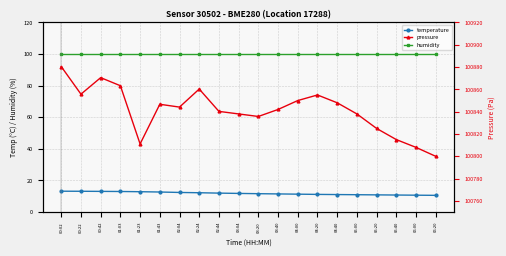

Which series has the largest total across all categories?

pressure